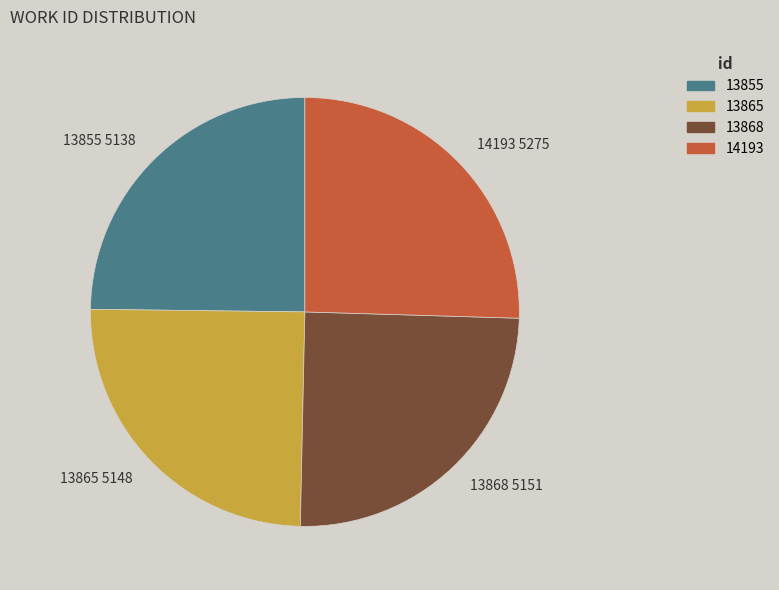

How many slices are in this pie chart?

4